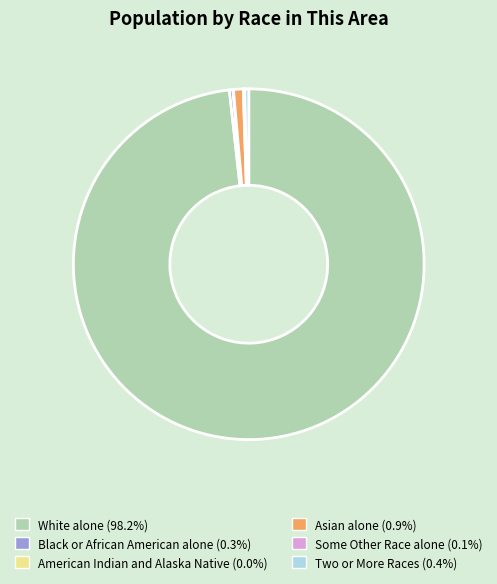

Combined, do Black or African American alone and Asian alone account for over 50%?

No